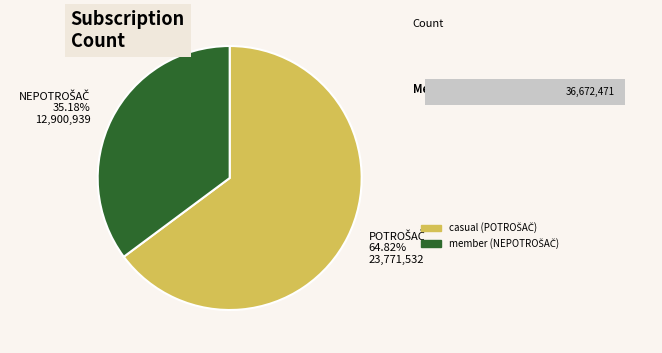

What is the change in value from POTROŠAČ to NEPOTROŠAČ?

-10870593